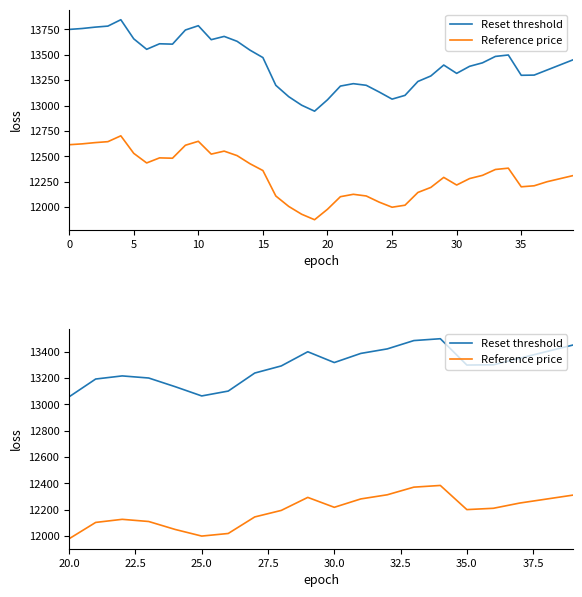

Rank the series by their average value, from lowest to highest.

Reference price, Reset threshold